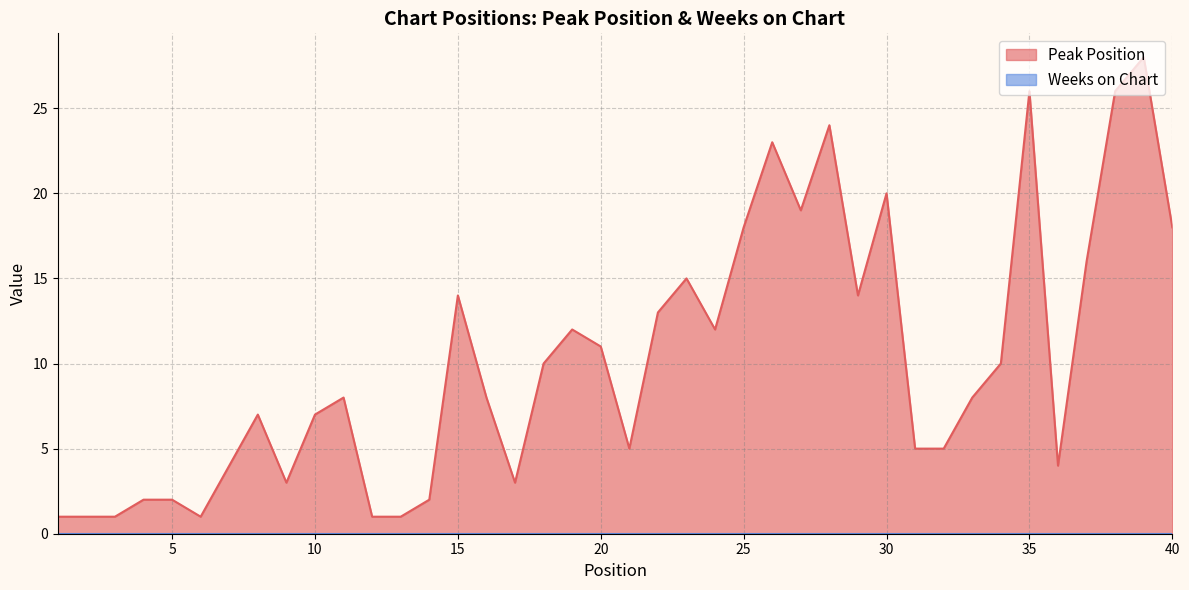

Where is the first local maximum?

8